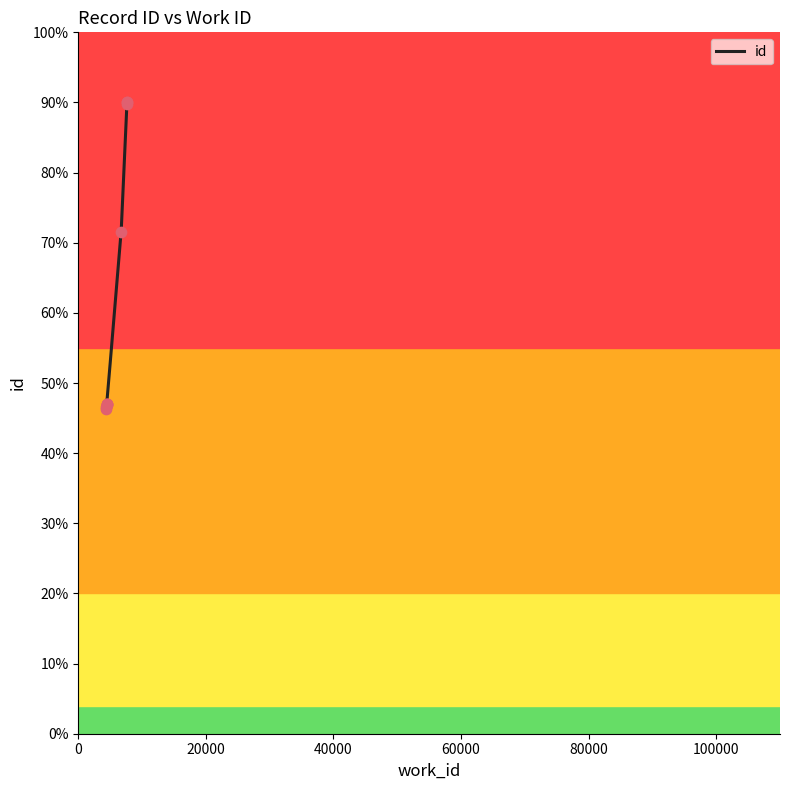

Approximately how many times larger is the value at 4416 compared to 7640?

0.5